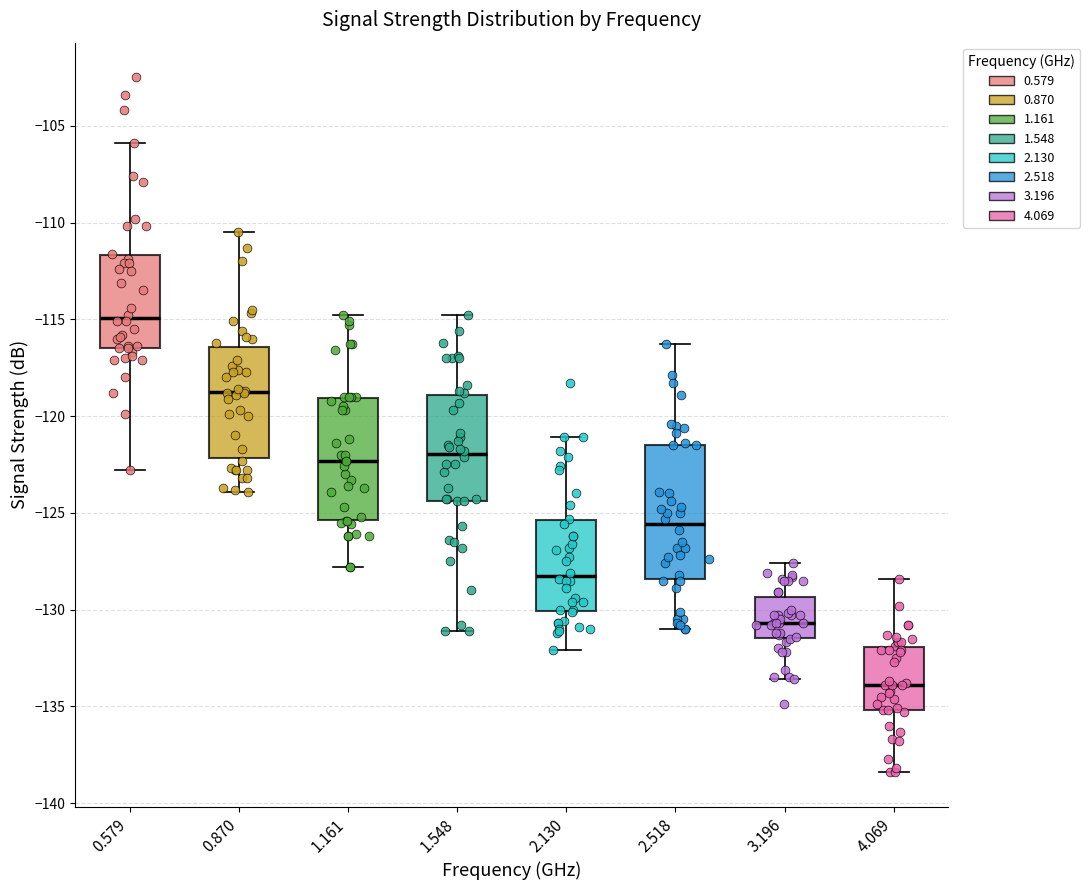

Which box has the lowest median line?

4.069